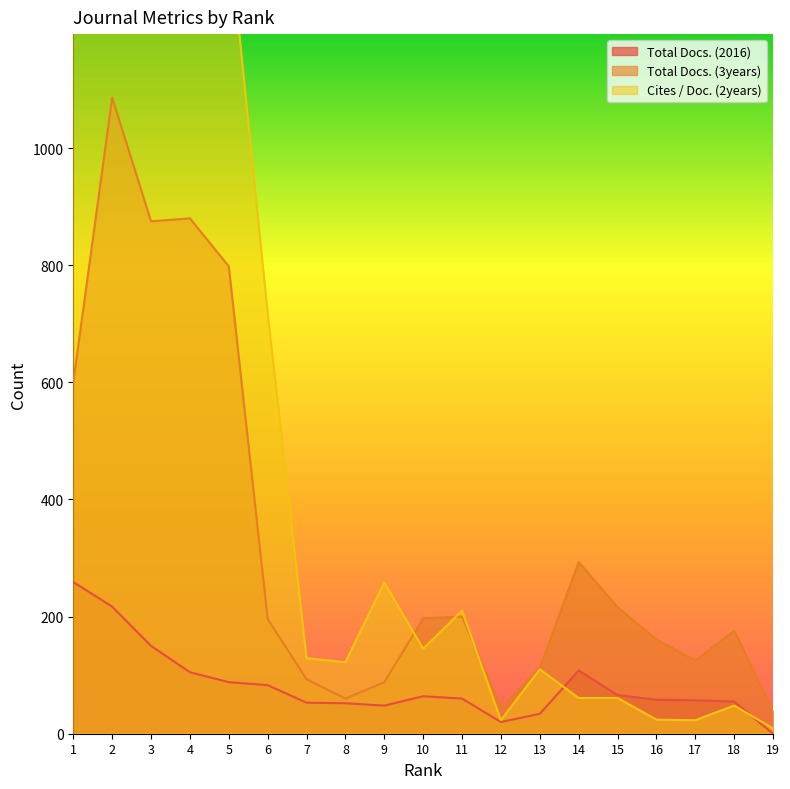

Between 12 and 7, which is larger?

7